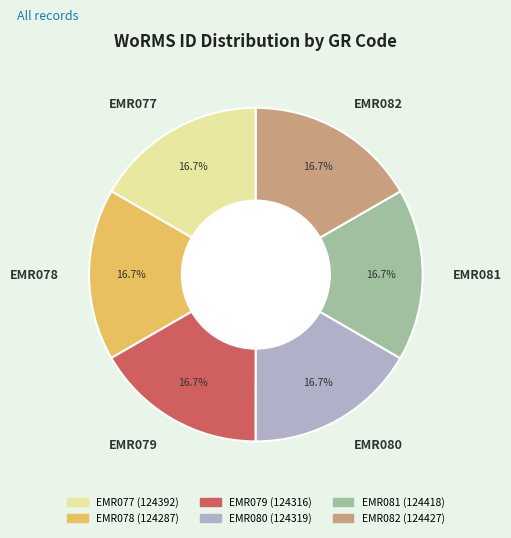

What is the ratio of the value at EMR079 to the value at EMR080?

1.0